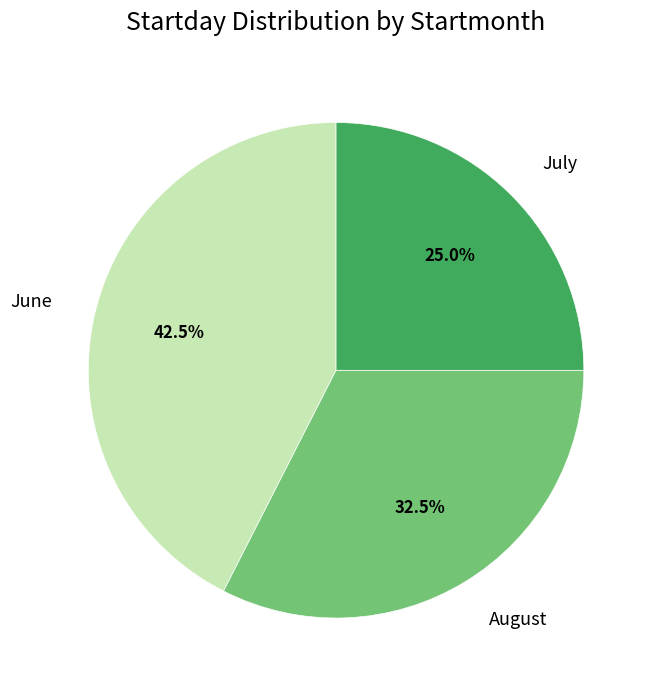

What is the smallest slice in the pie chart?

July